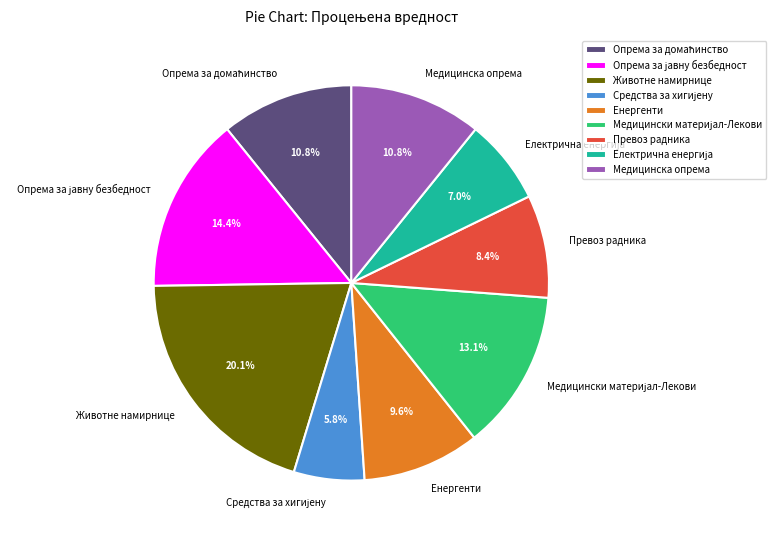

To the nearest percent, what is the average slice percentage?

11%